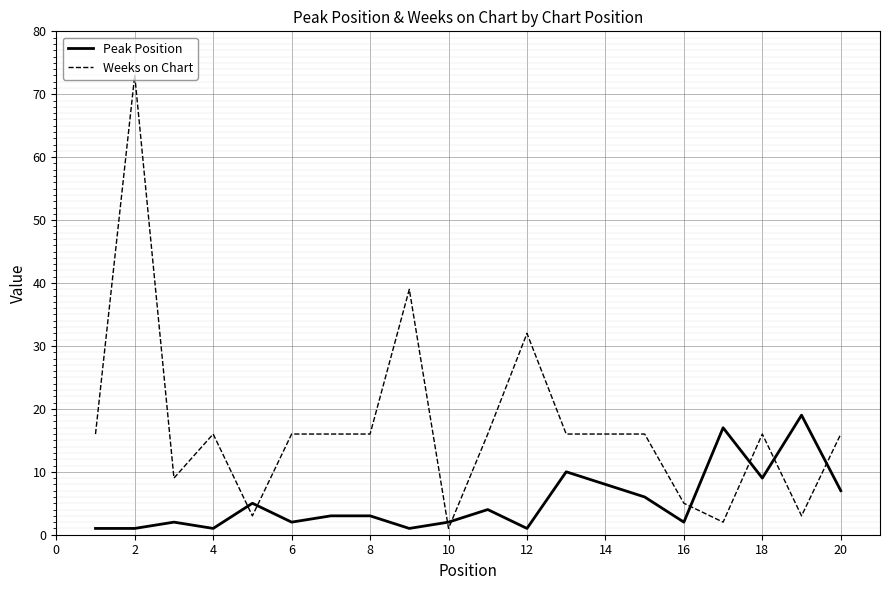

After their last crossing, which series has the higher values: Weeks on Chart or Peak Position?

Weeks on Chart